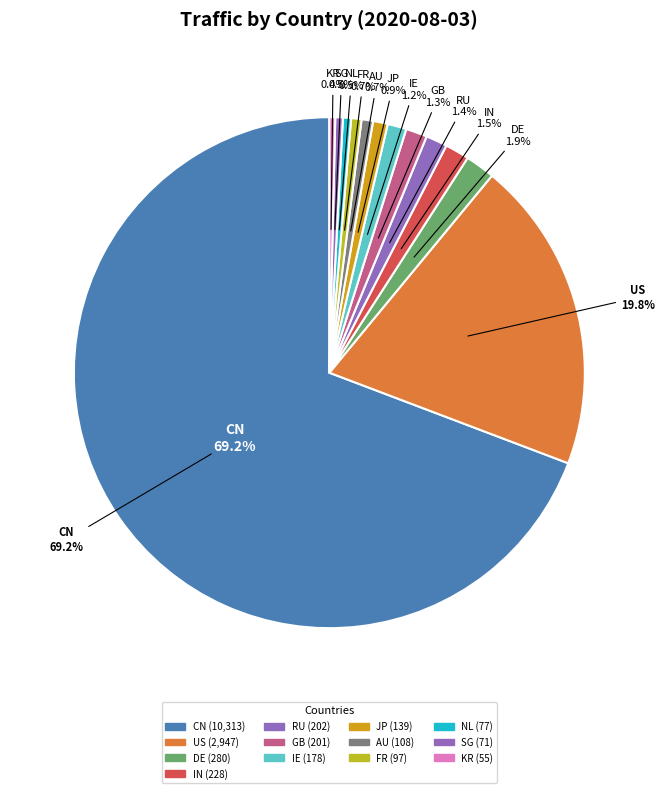

Rank the categories by value from highest to lowest.

CN, US, DE, IN, RU, GB, IE, JP, AU, FR, NL, SG, KR